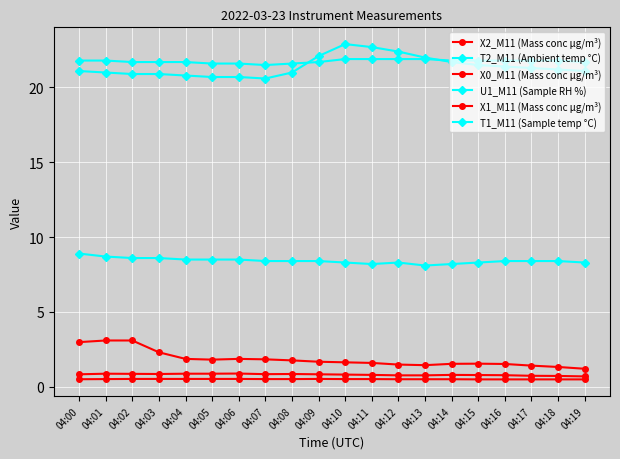

Is the value of X2_M11 (Mass conc μg/m³) at 04:19 greater than the value of X1_M11 (Mass conc μg/m³) at 04:04?

Yes